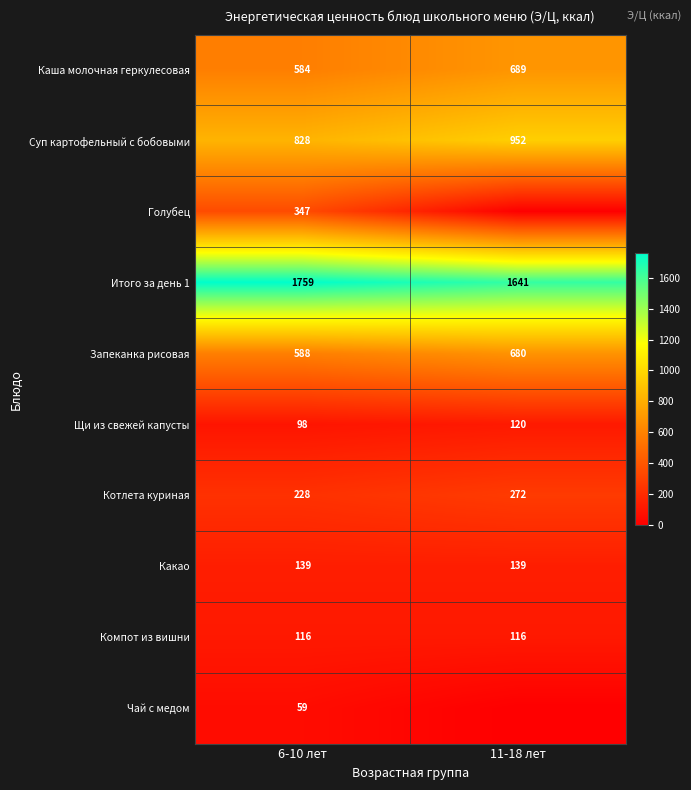

At 6-10 лет, list the series in order from smallest to largest.

Чай с медом, Щи из свежей капусты, Компот из вишни, Какао, Котлета куриная, Голубец, Каша молочная геркулесовая, Запеканка рисовая, Суп картофельный с бобовыми, Итого за день 1